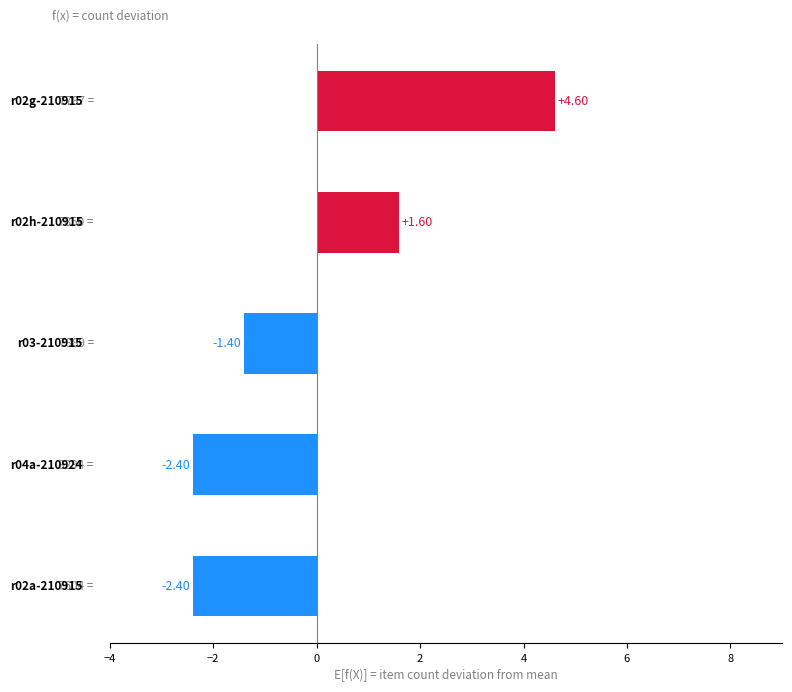

What is the difference between the maximum and minimum values?

7.0